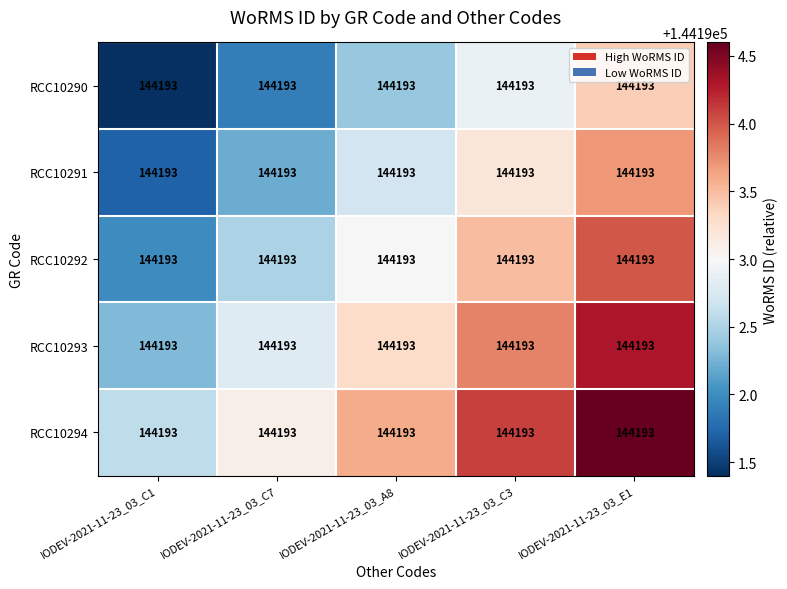

List the series in order of their overall mean, lowest first.

RCC10290, RCC10291, RCC10292, RCC10293, RCC10294